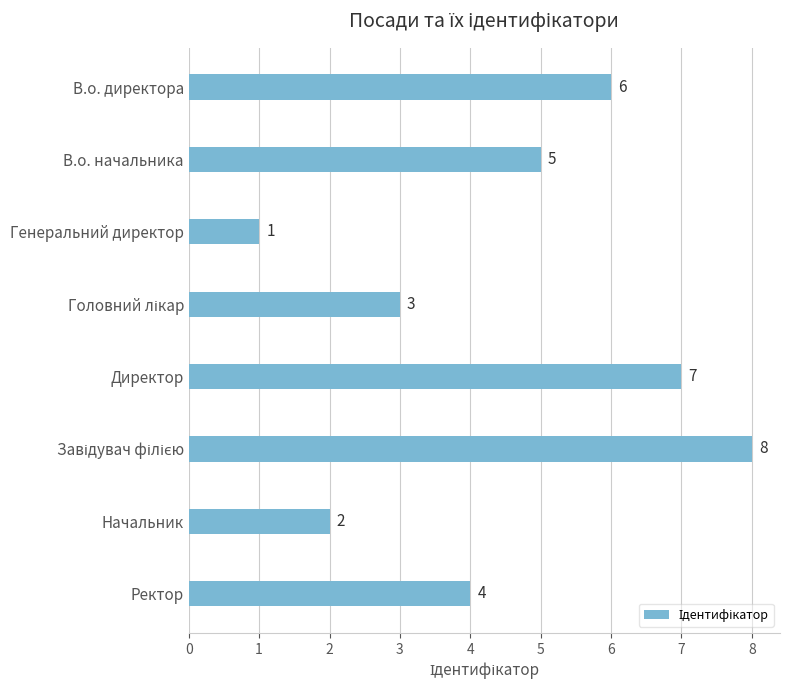

The value at Начальник is 1. True or false?

False